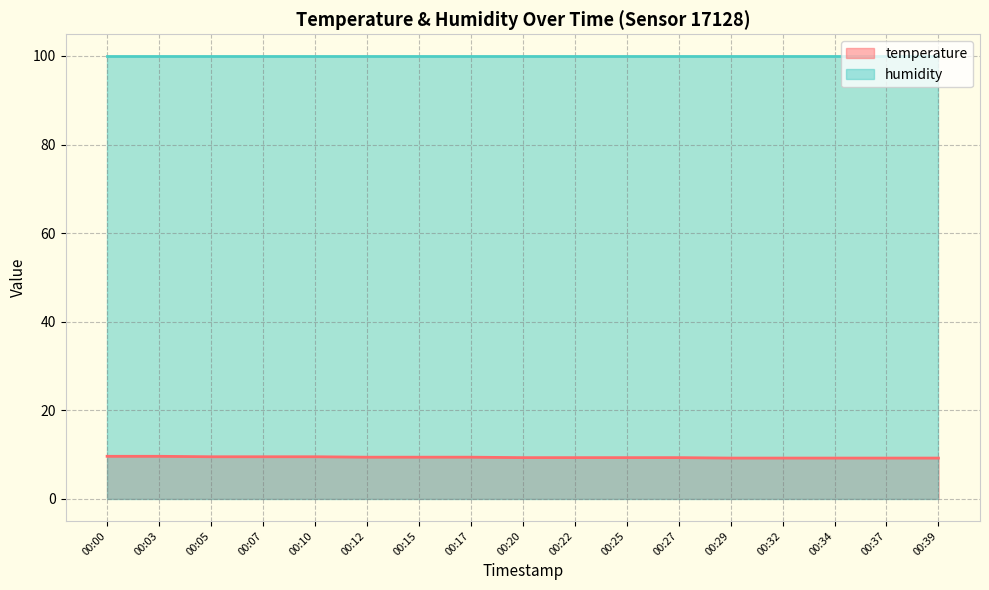

Where is the data nearest to the value 9?

00:29